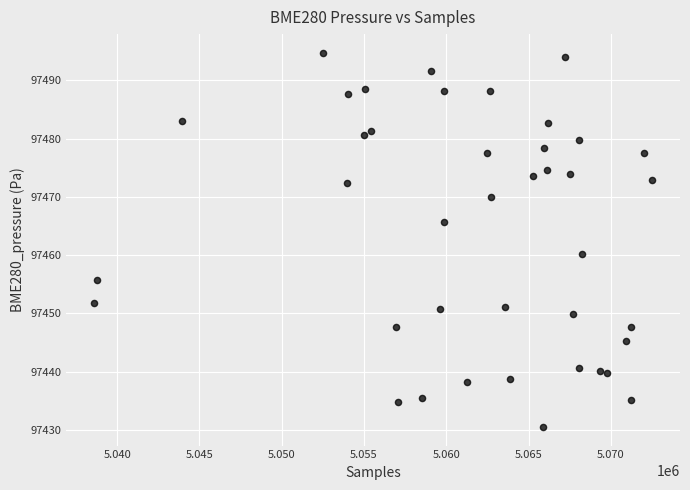

What is the range of X values (max minus min)?

33904.0